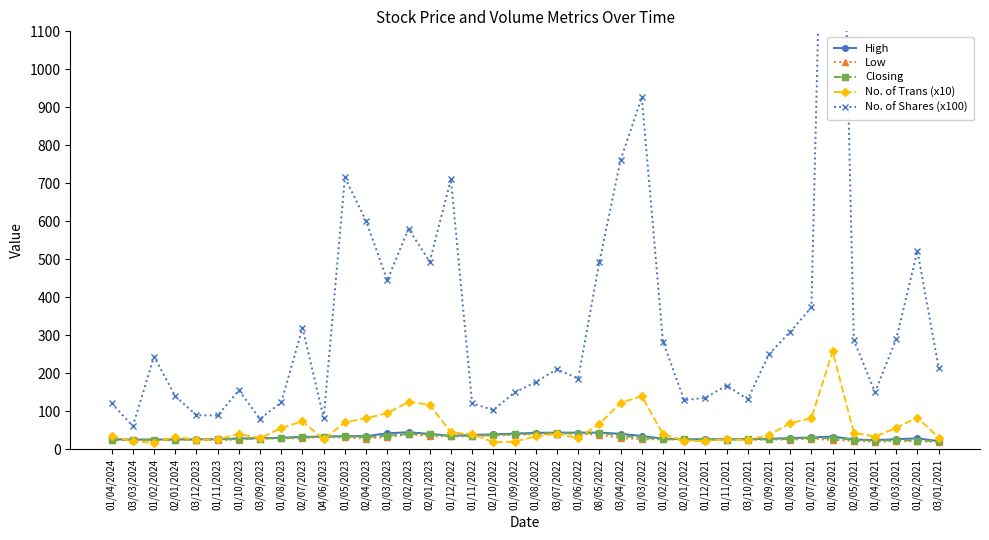

The Closing series shows 26.1 at 03/12/2023. True or false?

True